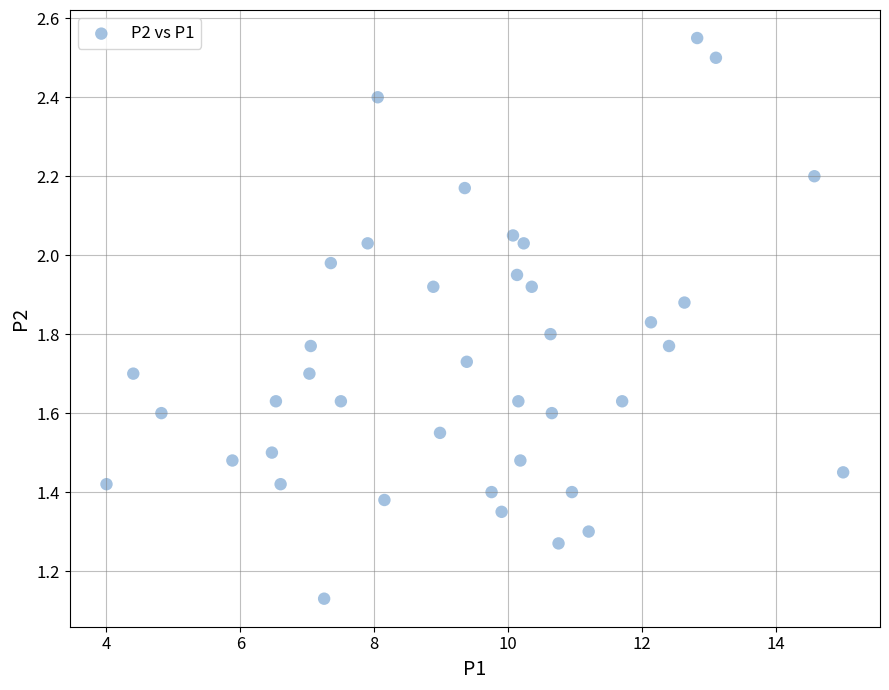

What is the range of X values (max minus min)?

11.0